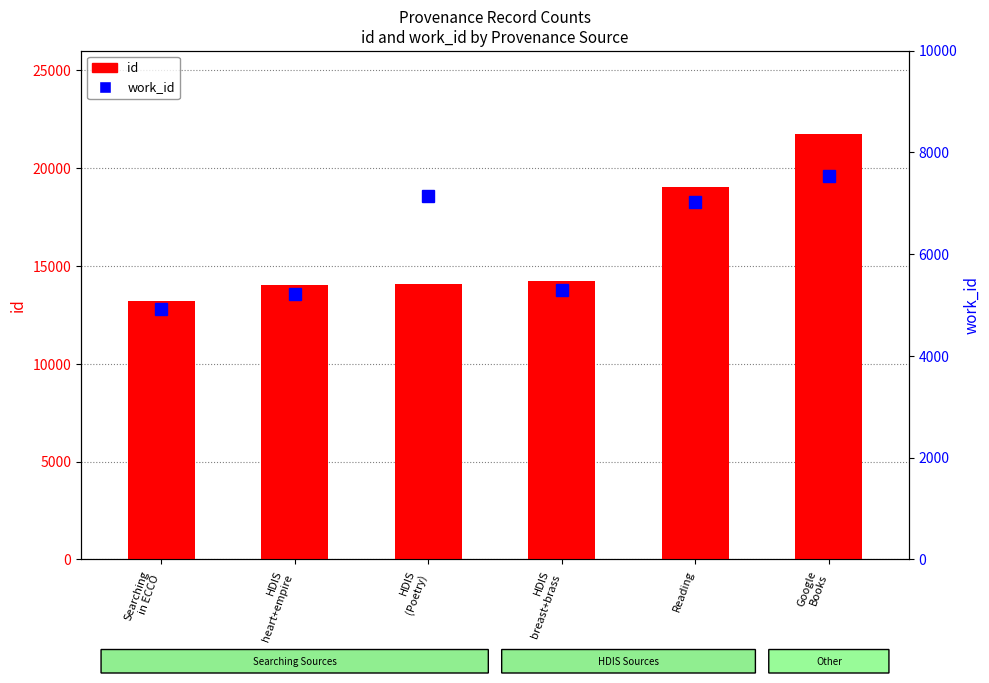

What is the label of the 4th bar from the right?

HDIS
(Poetry)